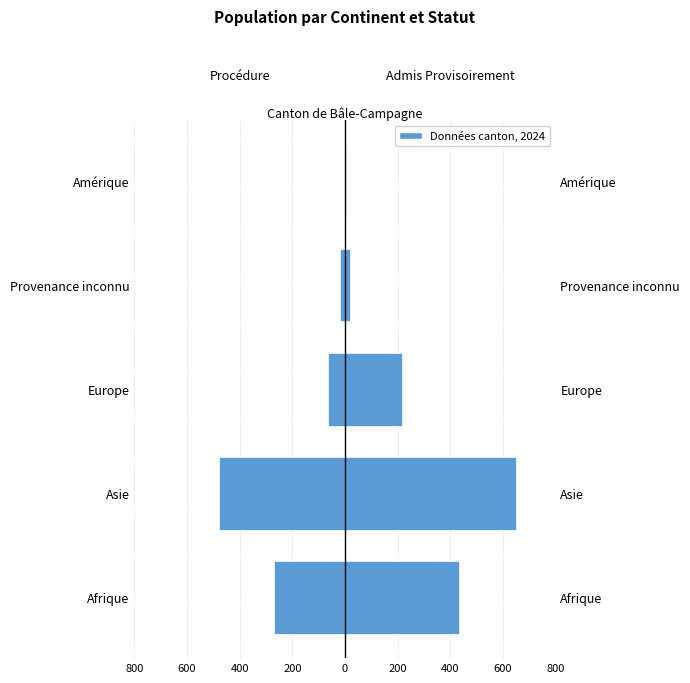

Between Afrique and Asie, which is larger?

Afrique